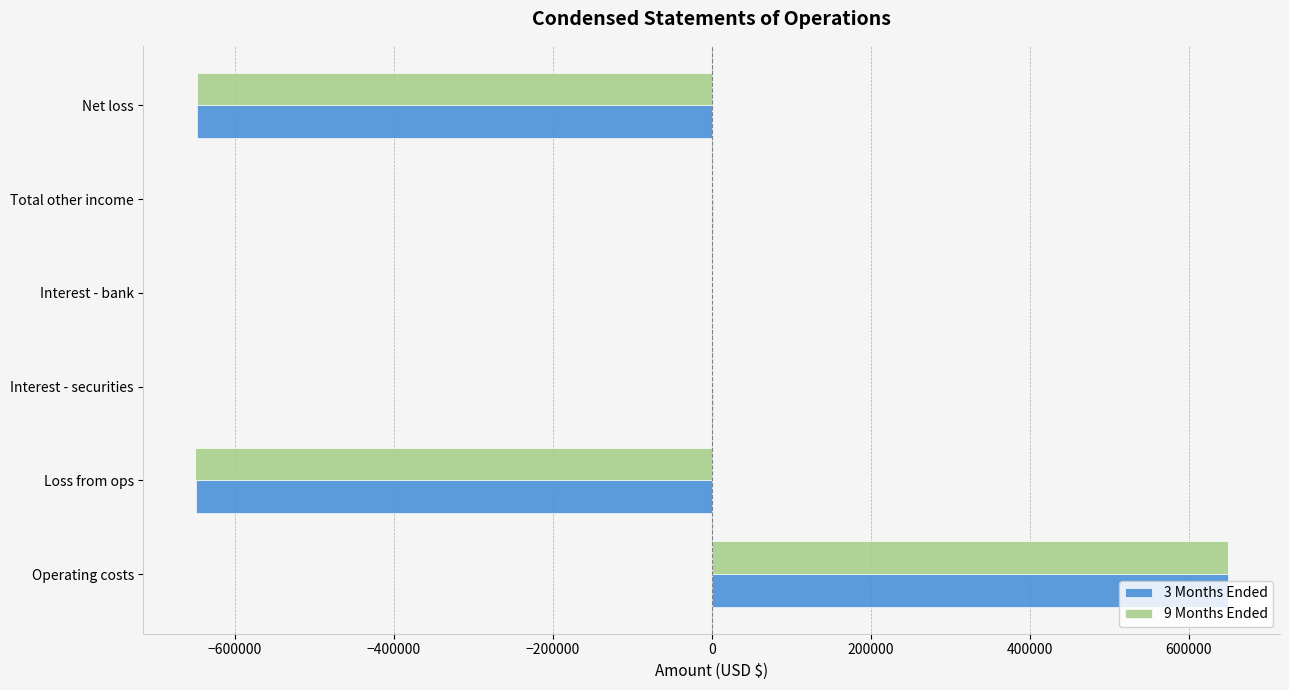

Between Operating costs and Net loss, which series saw the biggest shift?

9 Months Ended